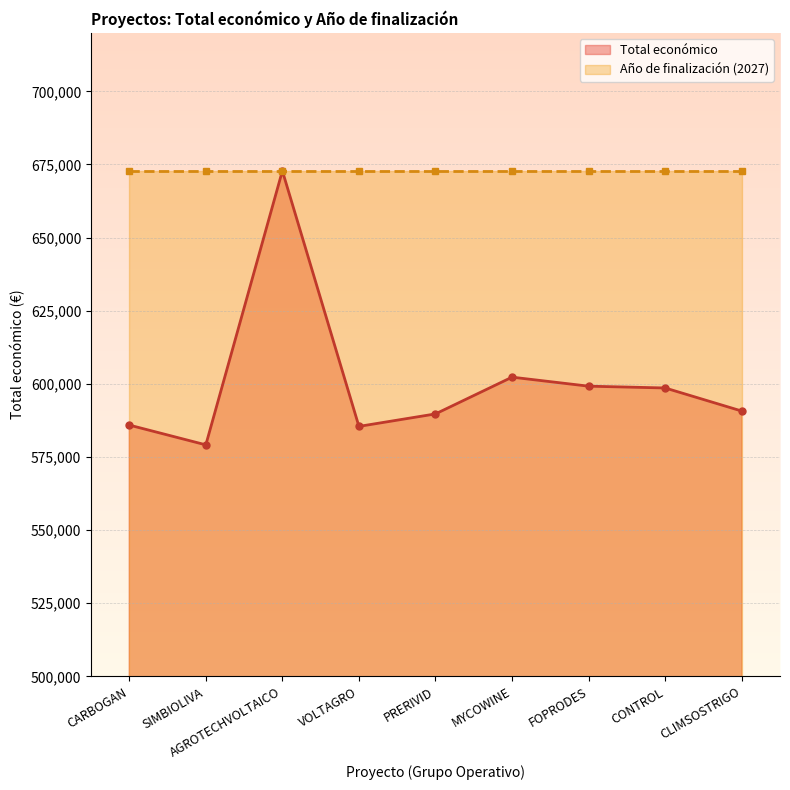

At which category does Total económico reach its first local valley?

SIMBIOLIVA